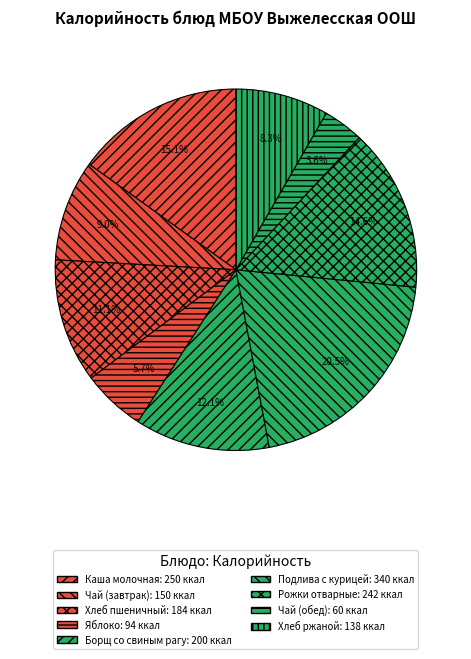

How many slices are in this pie chart?

9